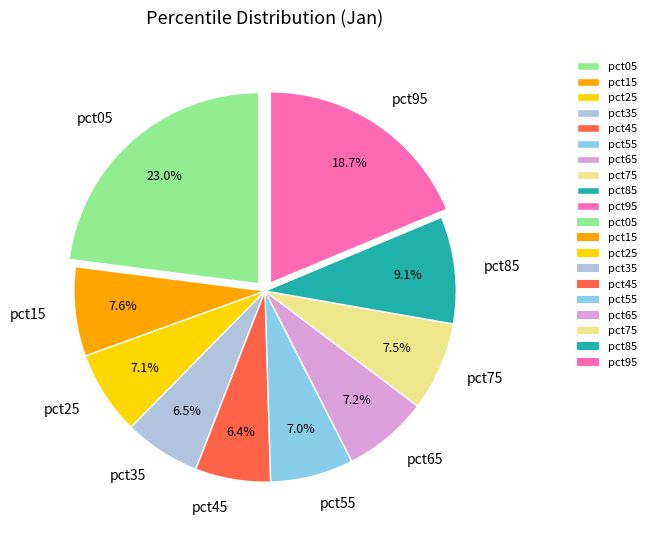

What is the ratio of the value at pct45 to the value at pct95?

0.3